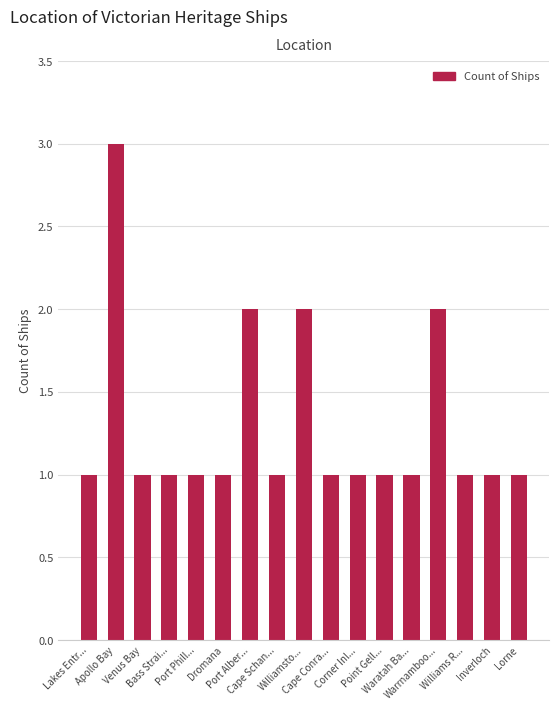

What is the value of the 14th bar from the left?

2